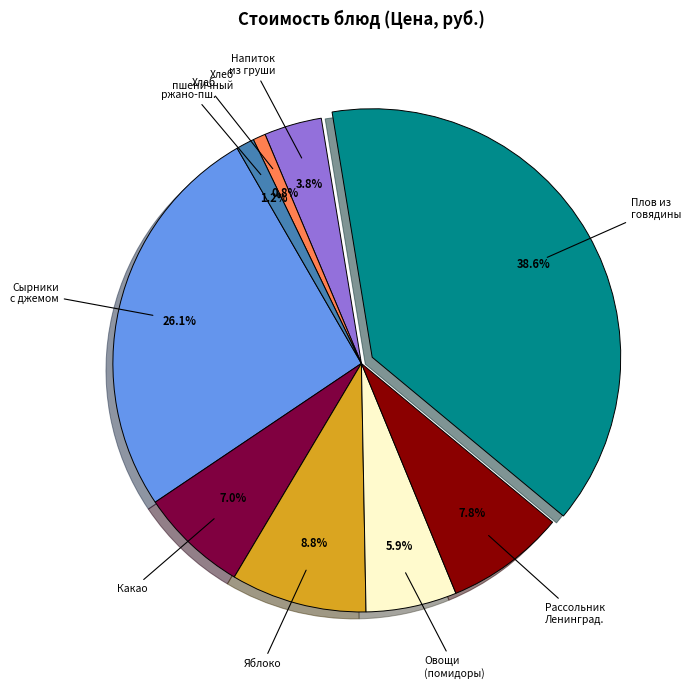

Does any single category account for the majority?

No